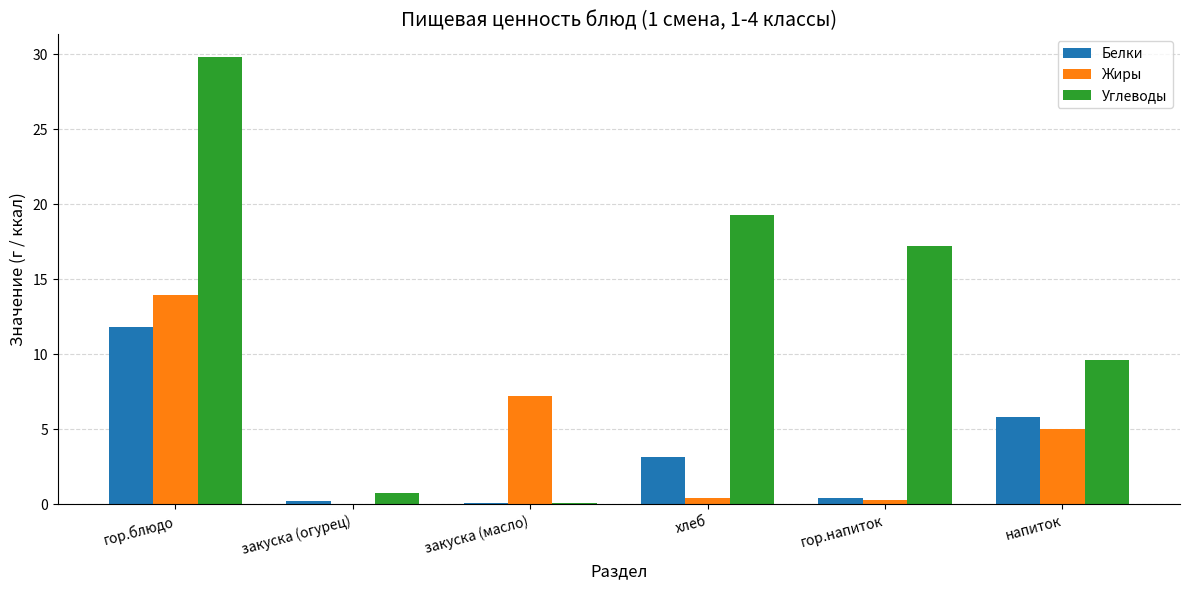

What is the sum of all Белки values?

21.5